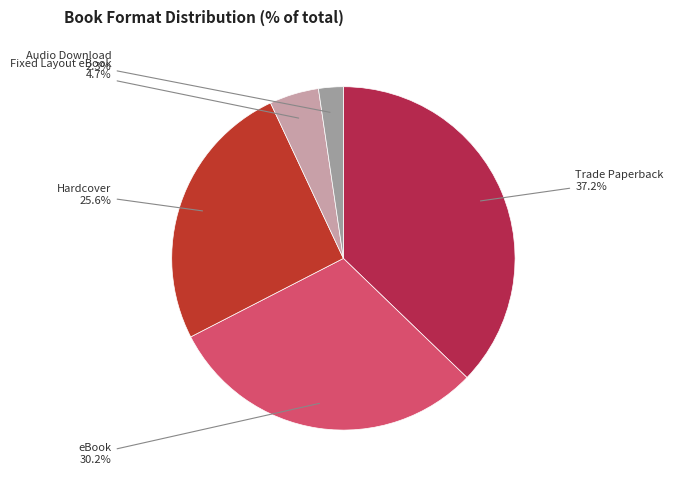

What percentage is the Audio Download slice, to the nearest percent?

2%